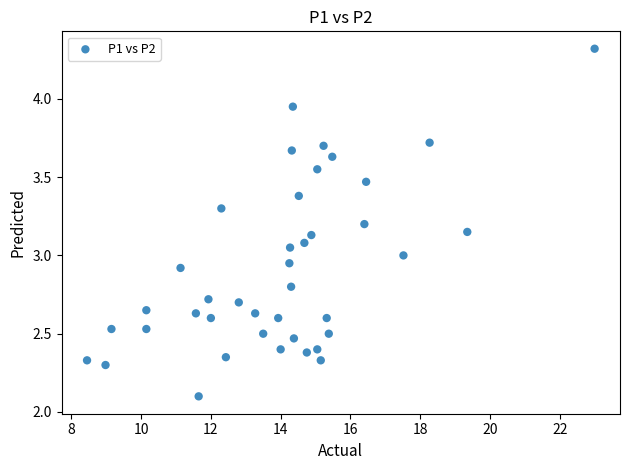

What is the range of X values (max minus min)?

14.6